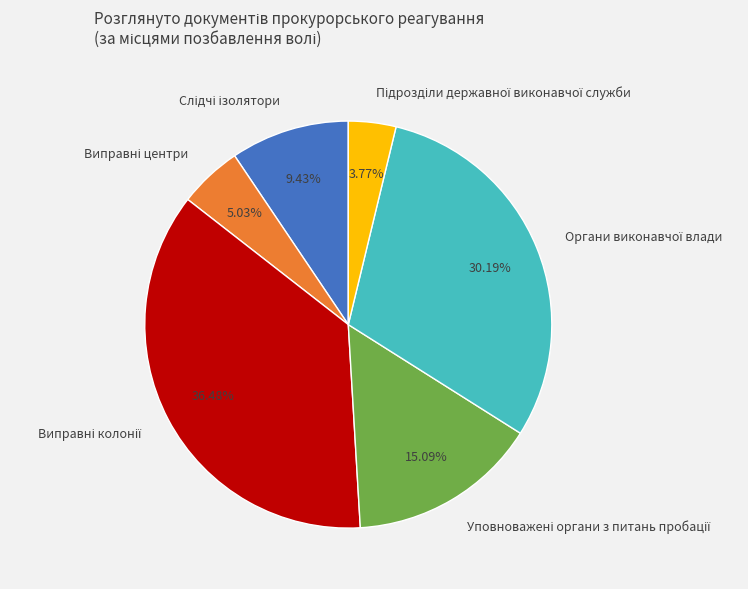

Is there any slice that represents more than half of the pie?

No